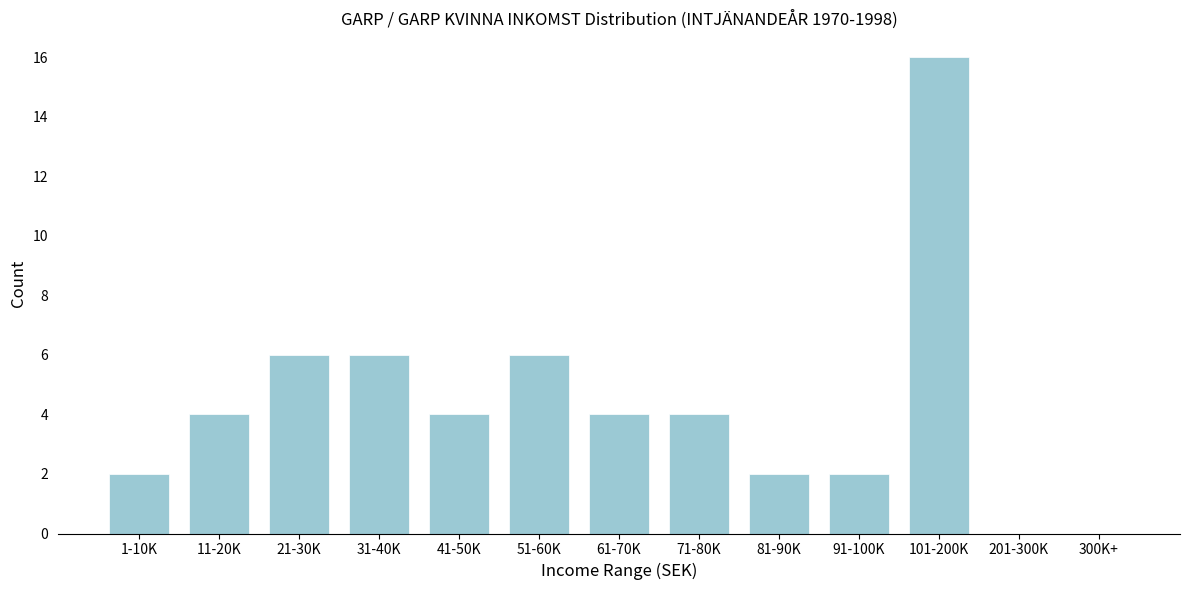

Reading left to right, extract all data points from this chart.

1-10K=2	11-20K=4	21-30K=6	31-40K=6	41-50K=4	51-60K=6	61-70K=4	71-80K=4	81-90K=2	91-100K=2	101-200K=16	201-300K=0	300K+=0